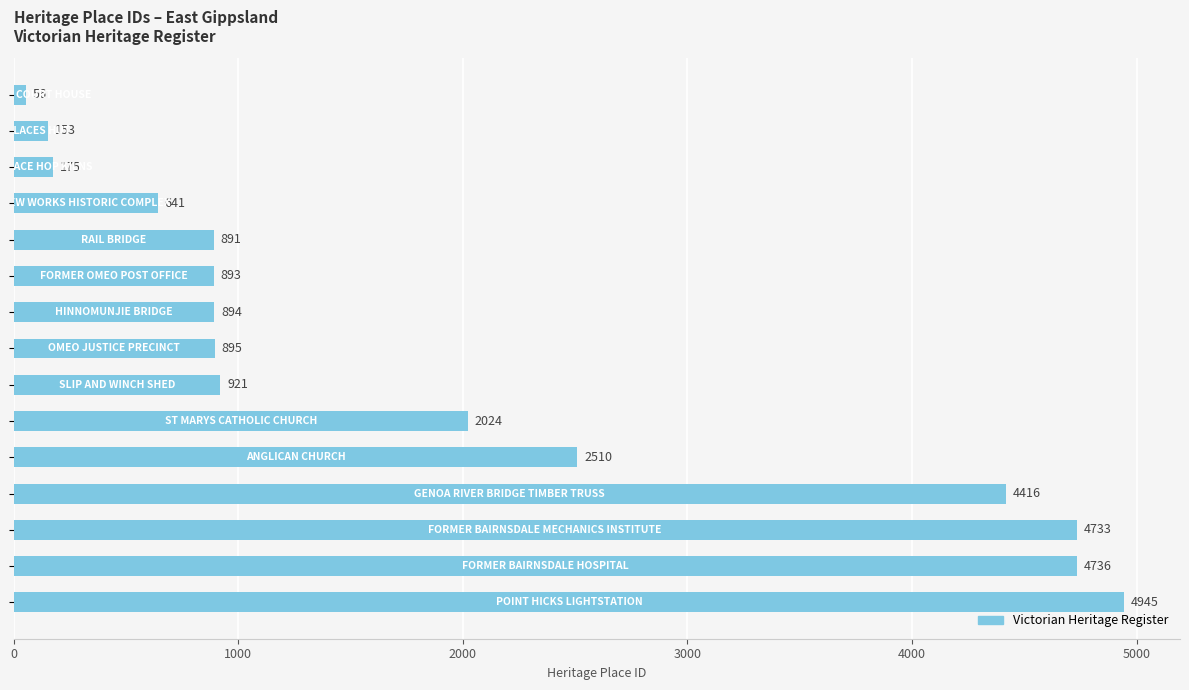

What is the value of the 2nd bar from the top?

153